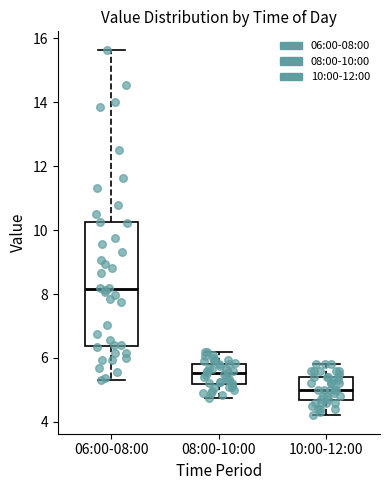

Reading left to right, read every box against the y-axis: the position of its median line, the range the box covers, and the ends of its whiskers. The values are not printed on the chart, so give them approximately, as read against the axis.

06:00-08:00: median 8.2, box 6.4 to 10.2, whiskers 5.4 to 15.6
08:00-10:00: median 5.6, box 5.2 to 5.8, whiskers 4.8 to 6.2
10:00-12:00: median 5.0, box 4.6 to 5.4, whiskers 4.2 to 5.8